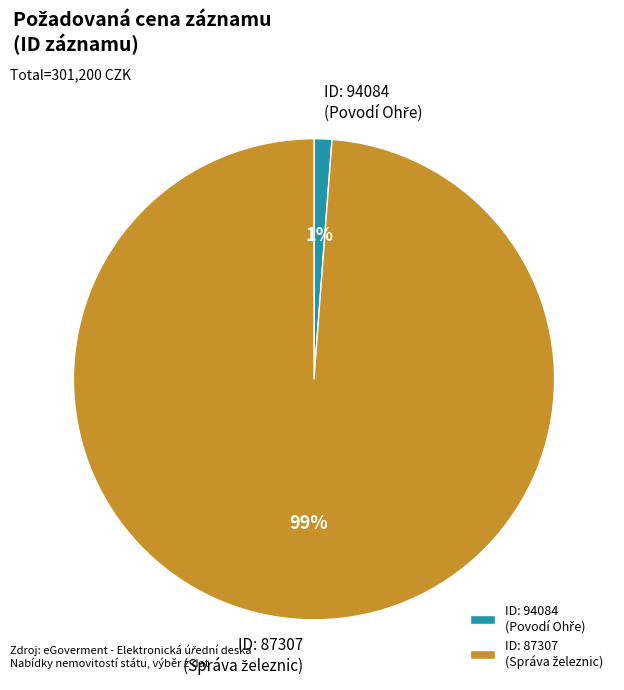

Is there any slice that represents more than half of the pie?

Yes